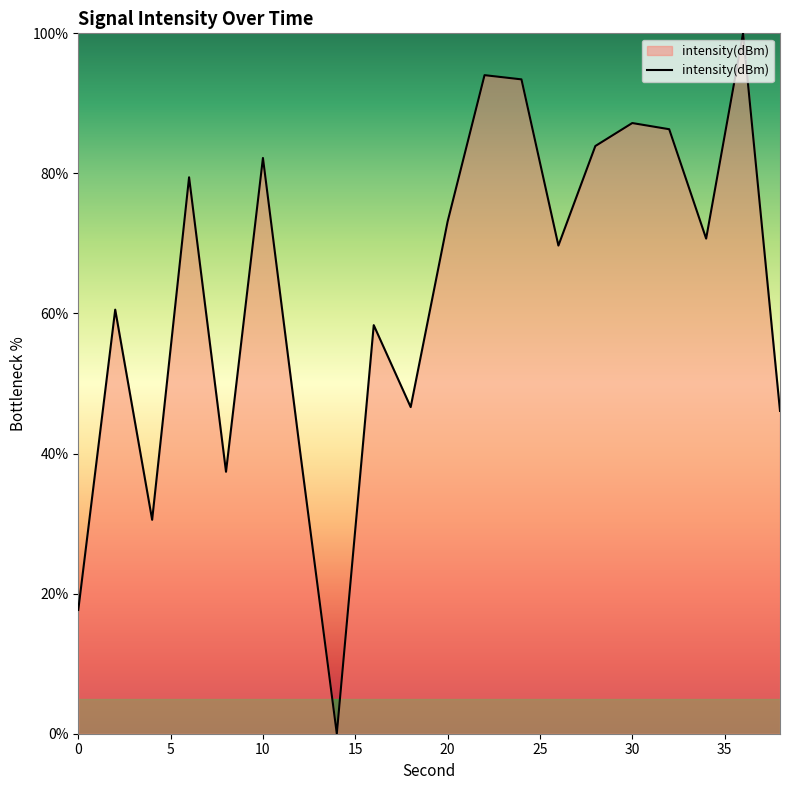

What is the maximum value shown in the chart?

100.0